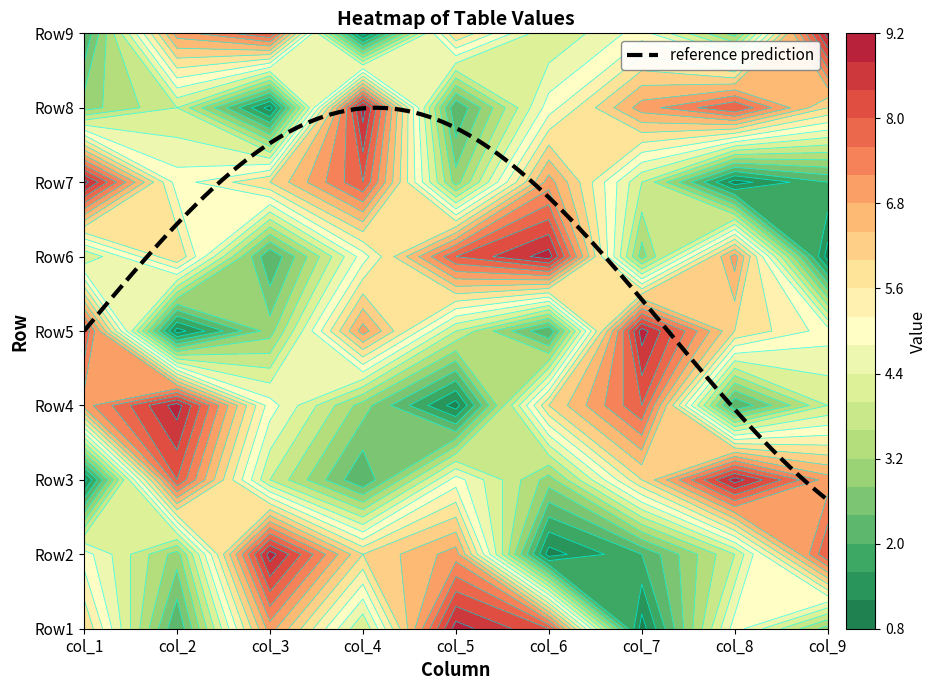

Reading right to left, what are all the values shown in this chart?

Row1: col_9=3	col_8=5	col_7=1	col_6=8	col_5=9	col_4=4	col_3=7	col_2=2	col_1=6
Row2: col_9=8	col_8=4	col_7=2	col_6=1	col_5=7	col_4=6	col_3=9	col_2=3	col_1=5
Row3: col_9=7	col_8=9	col_7=6	col_6=3	col_5=5	col_4=2	col_3=4	col_2=8	col_1=1
Row4: col_9=4	col_8=2	col_7=8	col_6=6	col_5=1	col_4=3	col_3=5	col_2=9	col_1=7
Row5: col_9=5	col_8=6	col_7=9	col_6=2	col_5=4	col_4=7	col_3=3	col_2=1	col_1=8
Row6: col_9=1	col_8=7	col_7=3	col_6=9	col_5=8	col_4=5	col_3=2	col_2=6	col_1=4
Row7: col_9=2	col_8=1	col_7=4	col_6=7	col_5=3	col_4=8	col_3=6	col_2=5	col_1=9
Row8: col_9=6	col_8=8	col_7=7	col_6=5	col_5=2	col_4=9	col_3=1	col_2=4	col_1=3
Row9: col_9=9	col_8=3	col_7=5	col_6=4	col_5=6	col_4=1	col_3=8	col_2=7	col_1=2